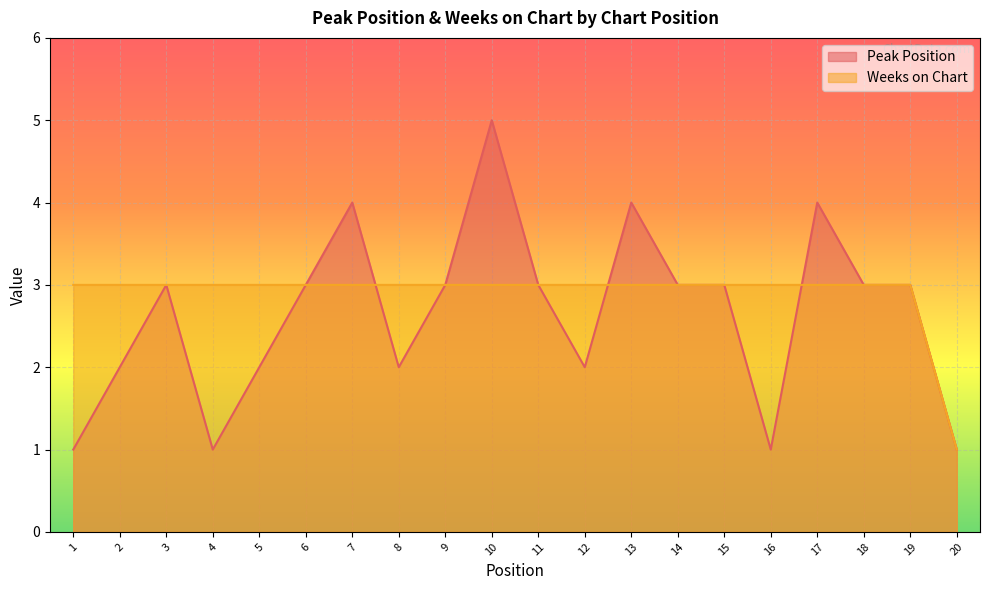

At how many categories does at least one series exceed 4?

1